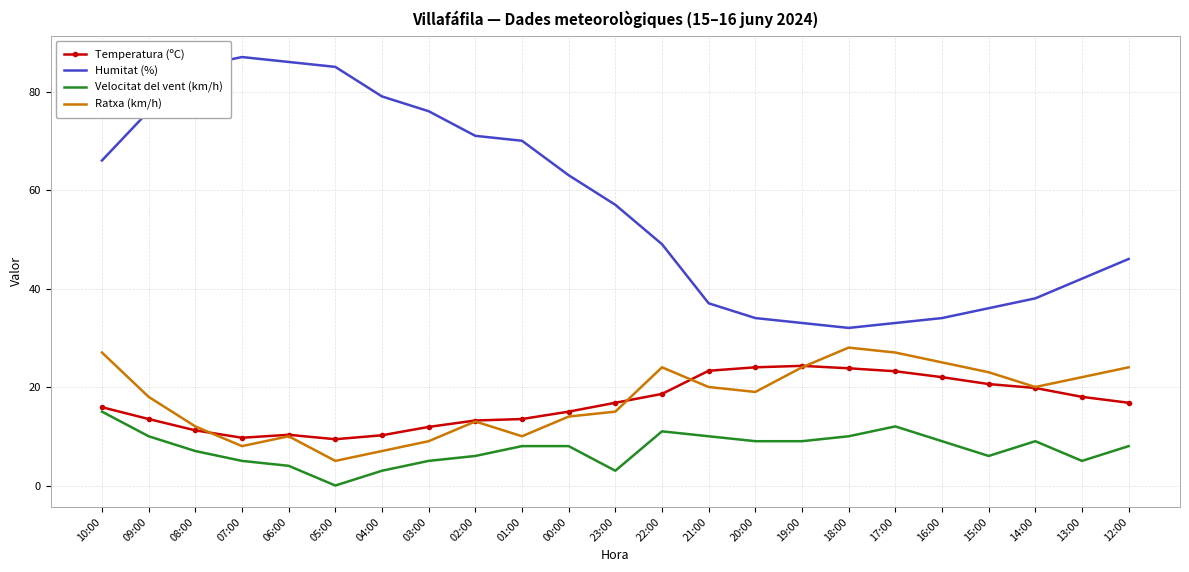

Which category has the highest value in the Velocitat del vent (km/h) series?

10:00